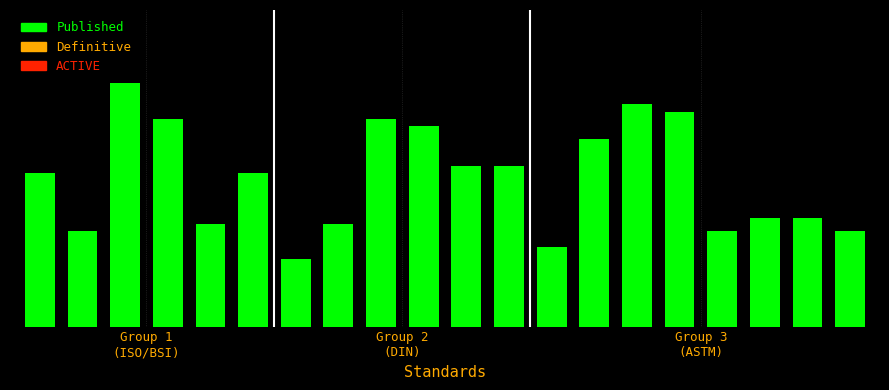

What is the difference between the second highest and minimum values?

71